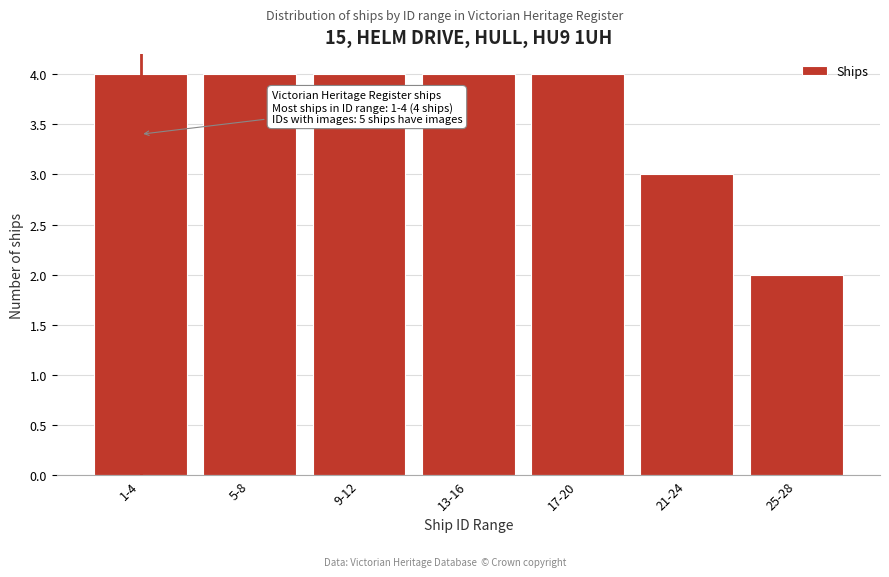

Reading left to right, list all the values displayed in this chart.

1-4=4	5-8=4	9-12=4	13-16=4	17-20=4	21-24=3	25-28=2